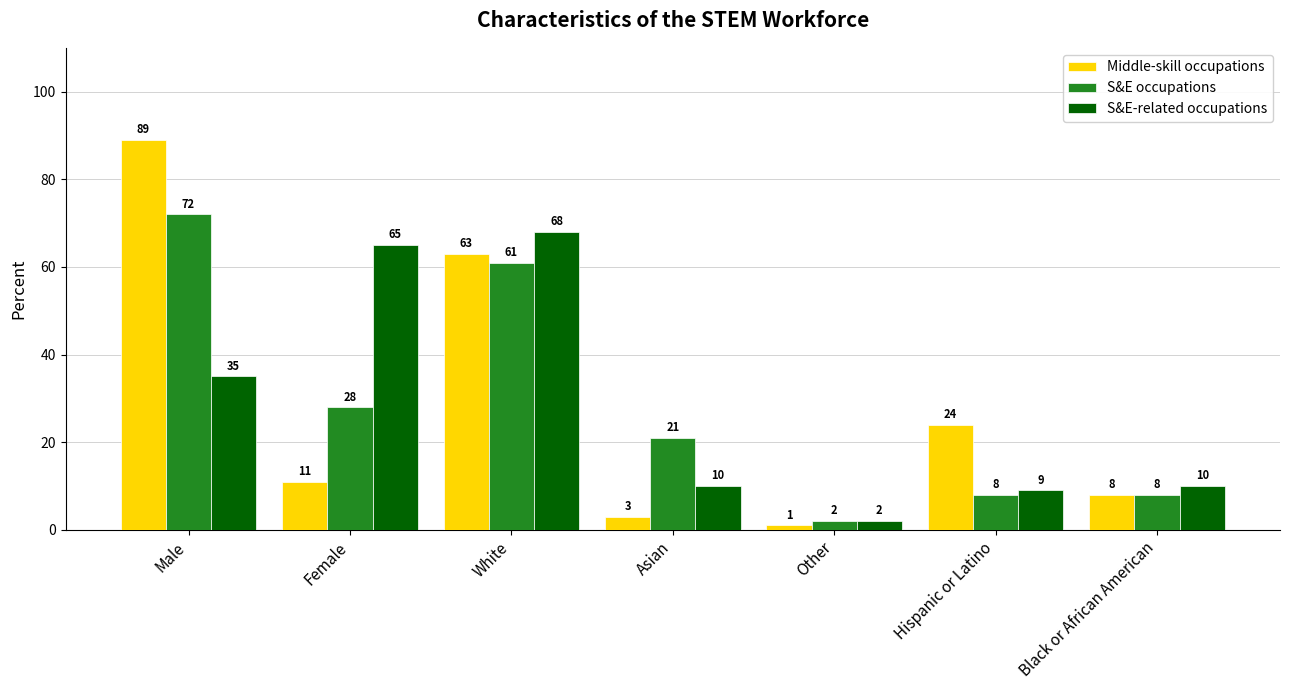

Where is S&E-related occupations nearest to the value 35?

Male